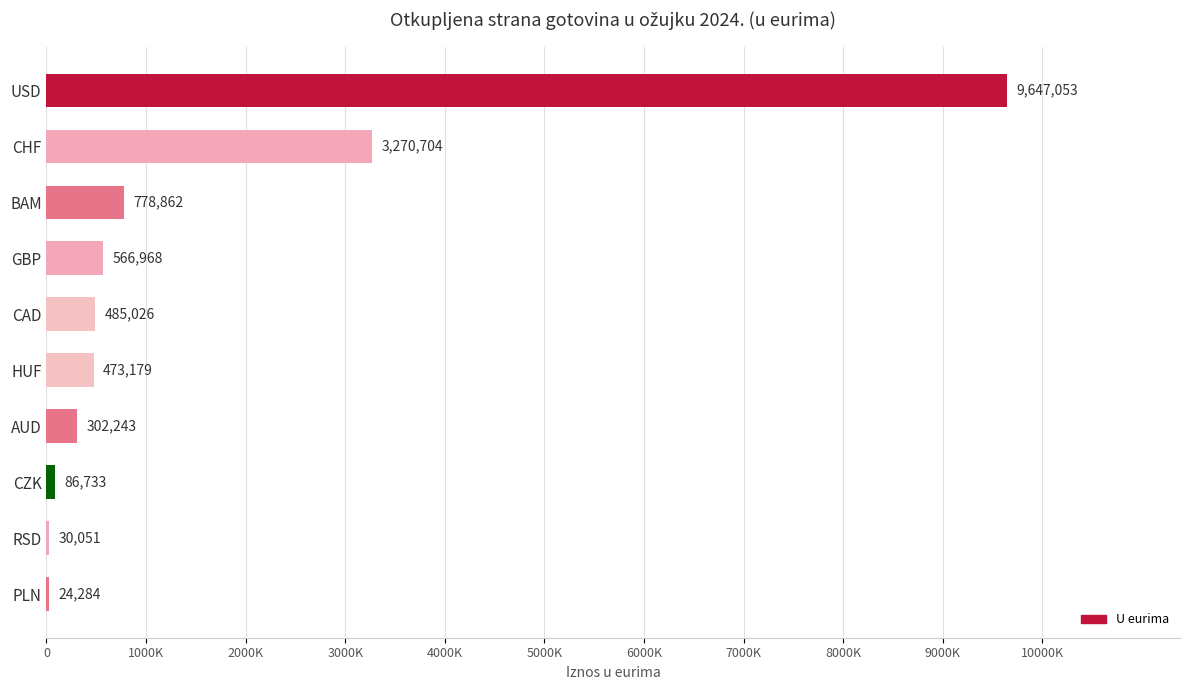

At which label is the value closest to 4835668?

CHF